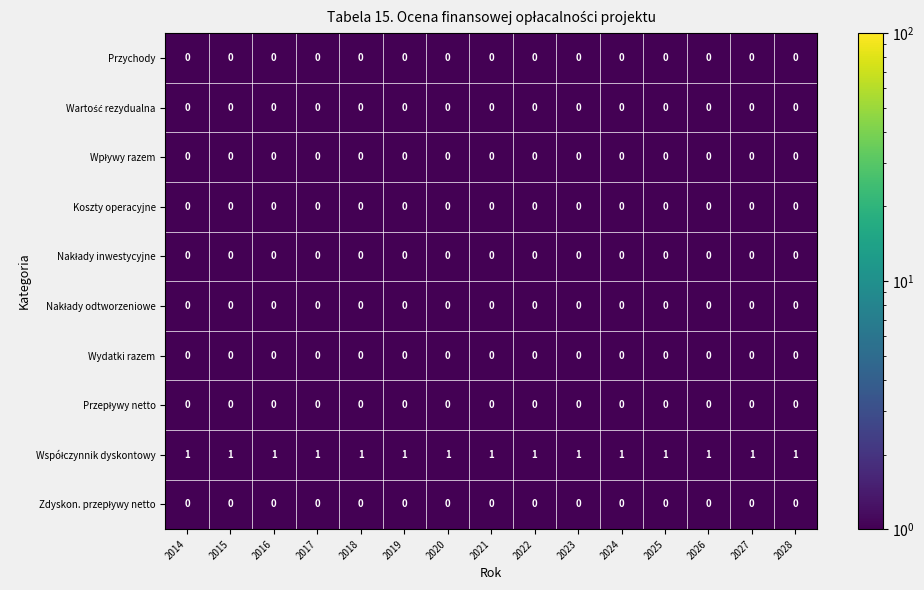

At how many categories does at least one series exceed 0?

15